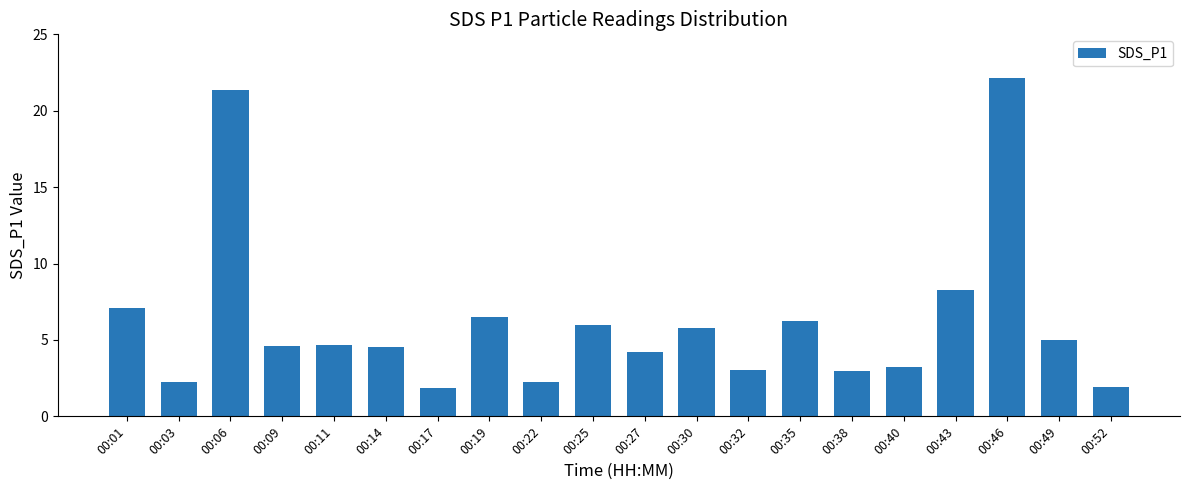

What is the value of the 19th bar from the left?

5.0